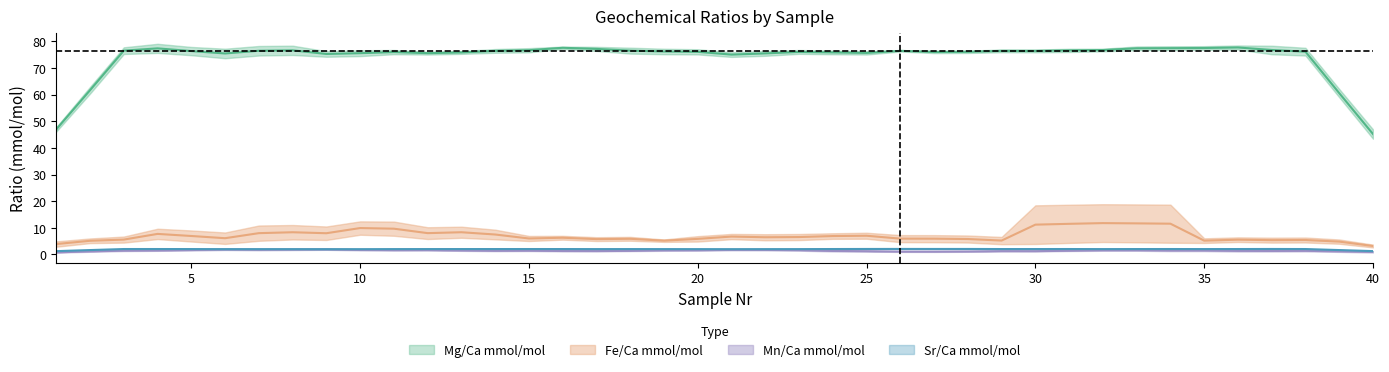

Between 11 and 20, which is larger?

11